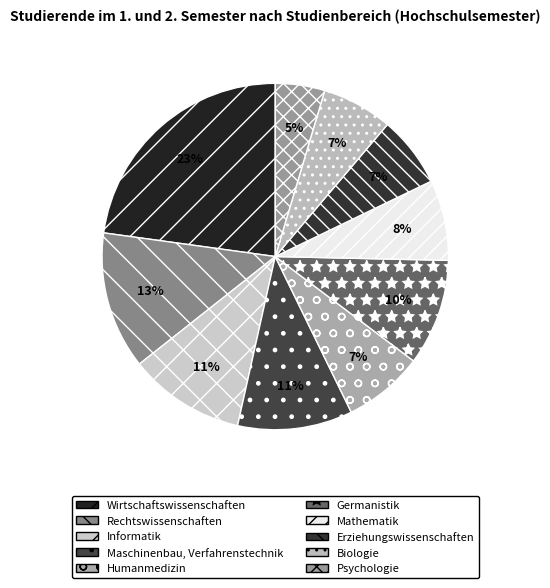

Combined, do Wirtschaftswissenschaften and Germanistik account for over 50%?

No